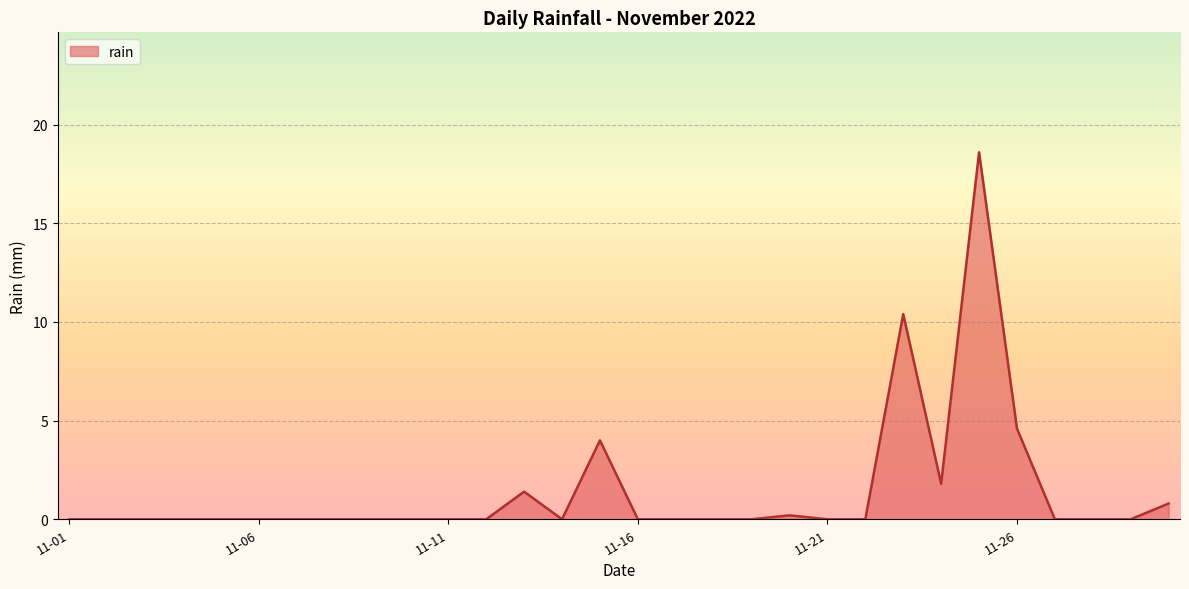

What is the greatest value displayed?

18.6